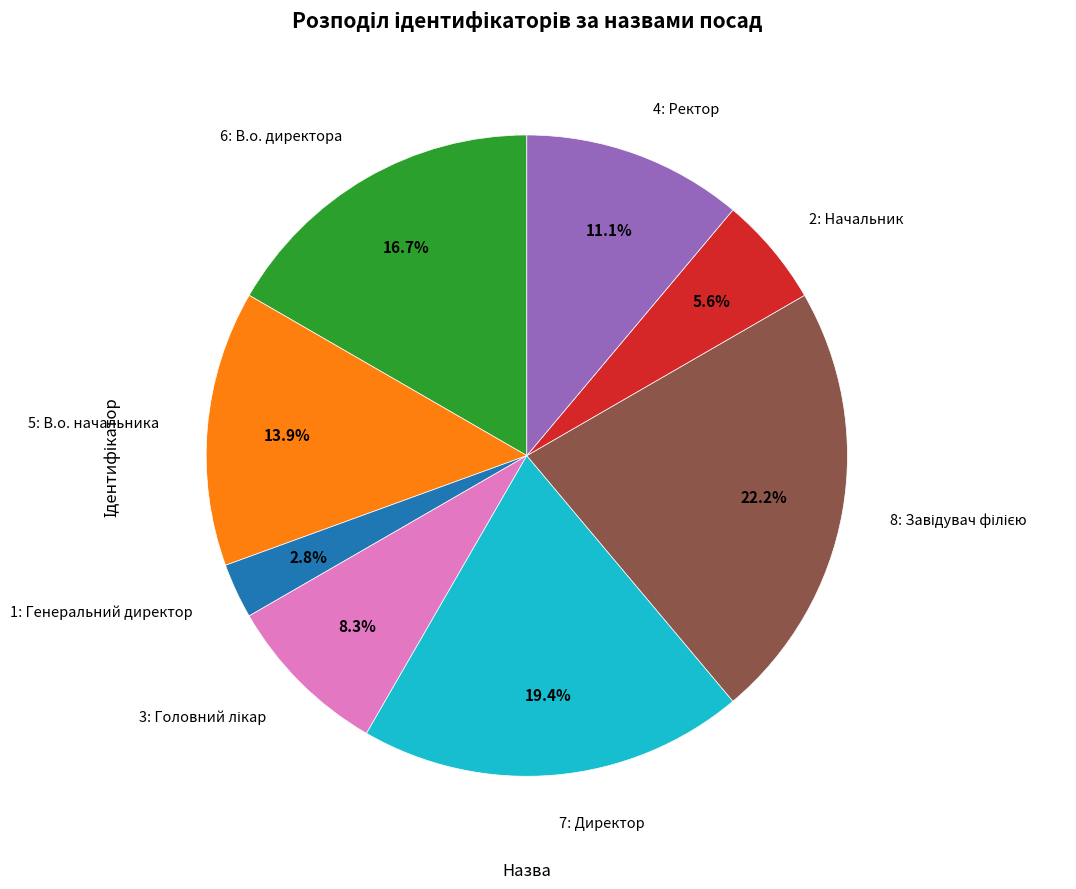

Is there any slice that represents more than half of the pie?

No